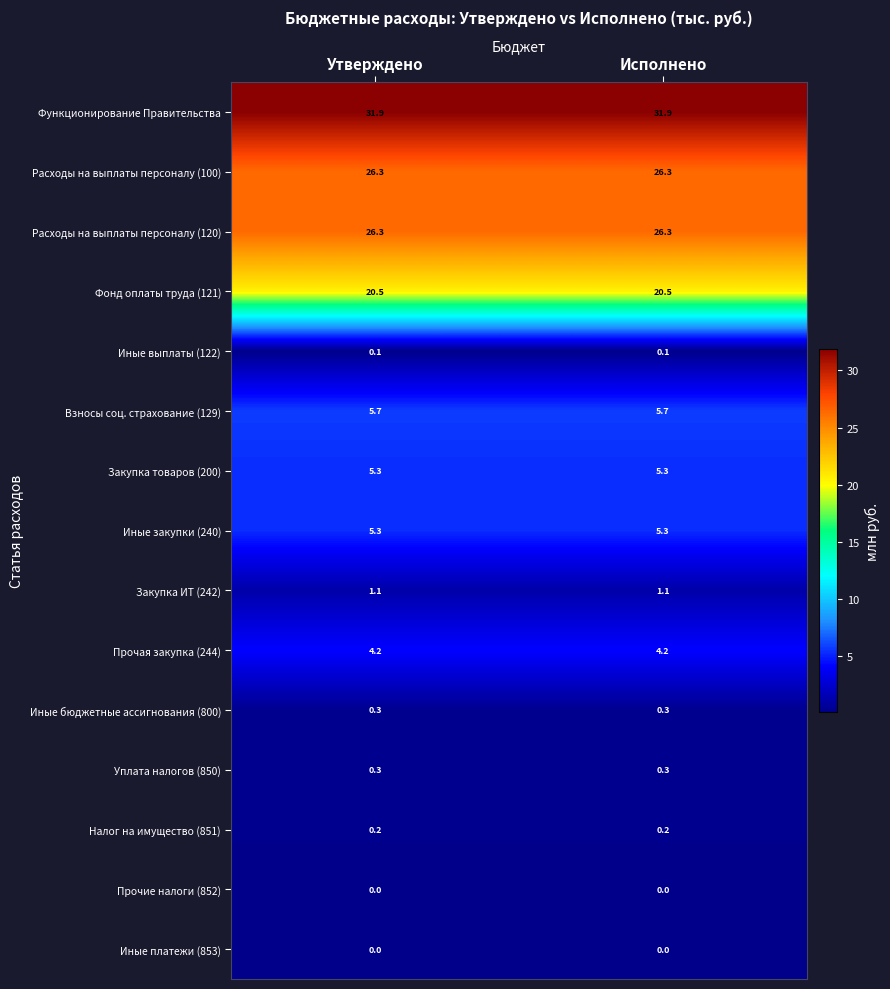

What value does the Расходы на выплаты персоналу (120) series have at Утверждено?

26.3